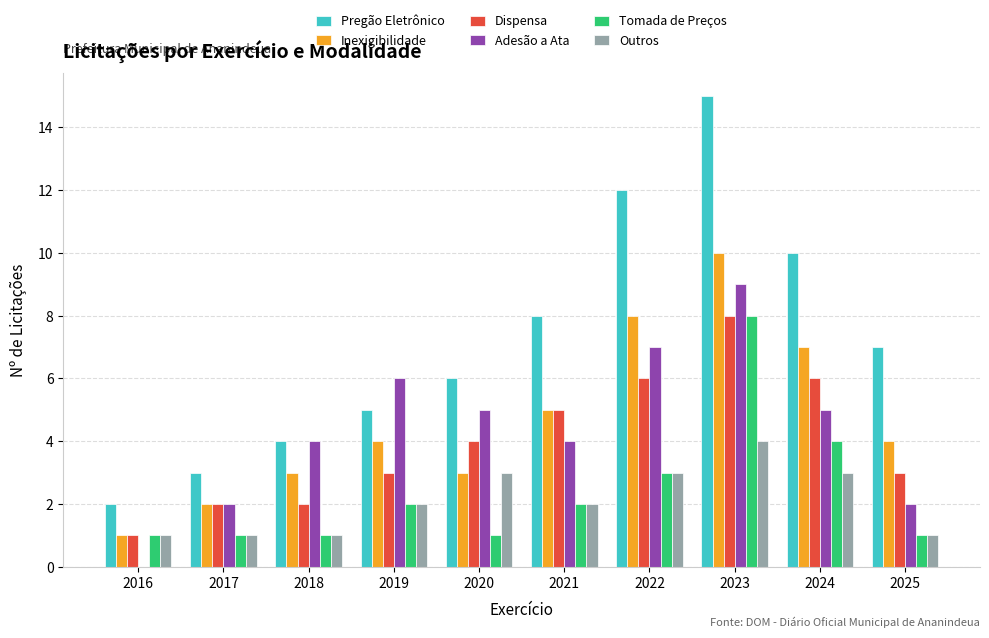

At which category is the sum across all series the highest?

2023